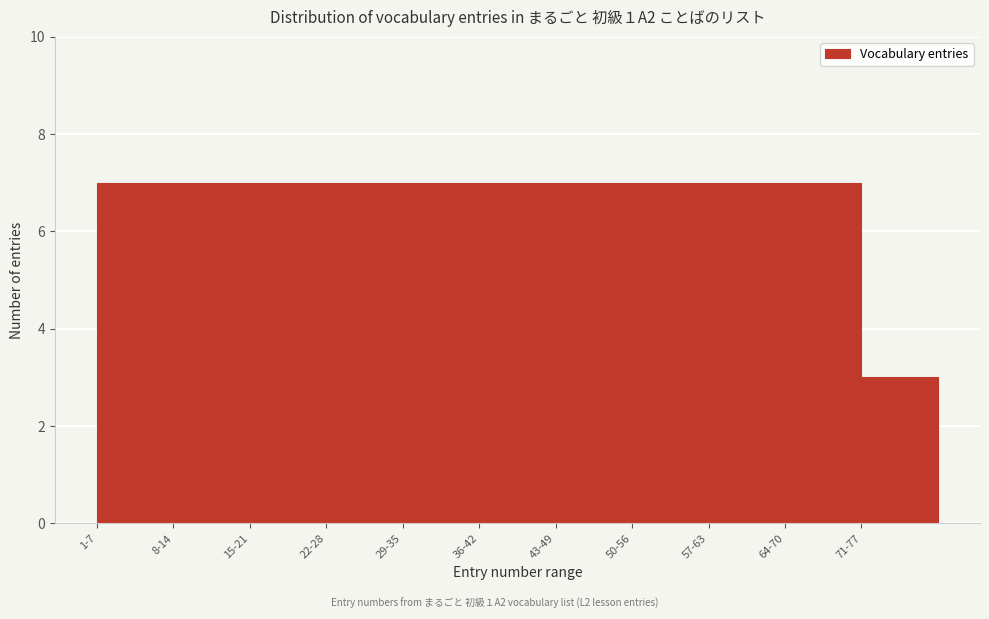

Reading right to left, extract all data points from this chart.

3	7	7	7	7	7	7	7	7	7	7